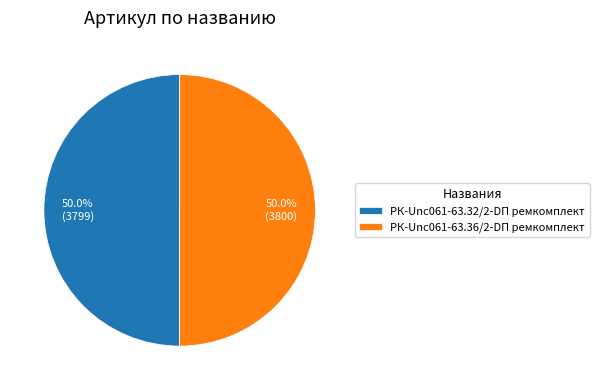

What is the ratio of the value at РК-Unc061-63.36/2-DП ремкомплект to the value at РК-Unc061-63.32/2-DП ремкомплект?

1.0